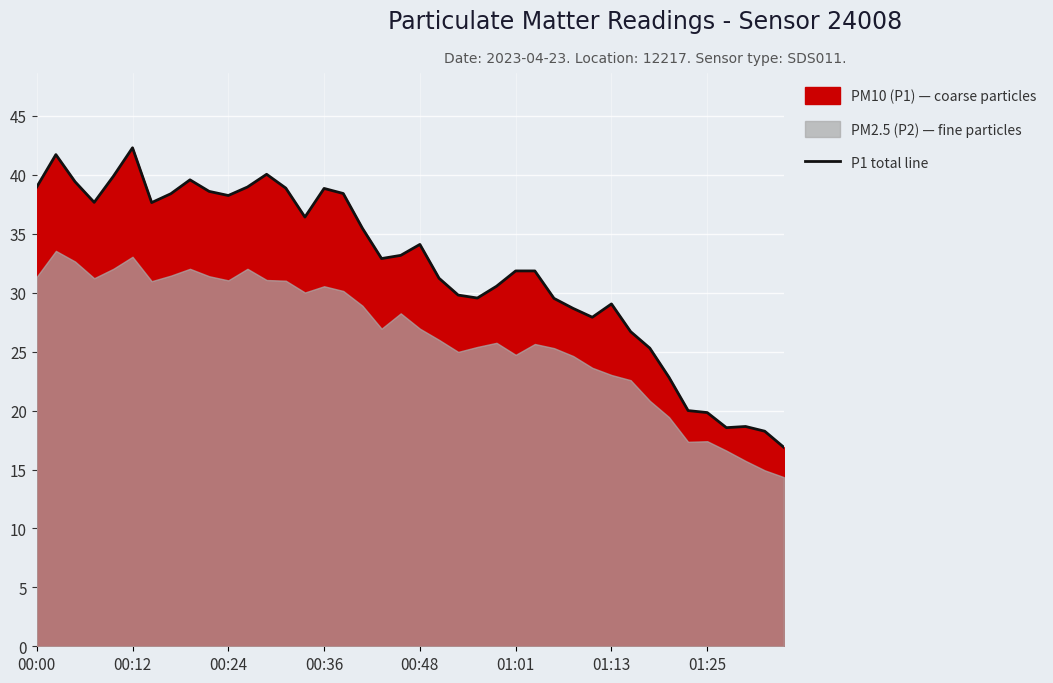

What is the minimum value for P1 total line?

16.9